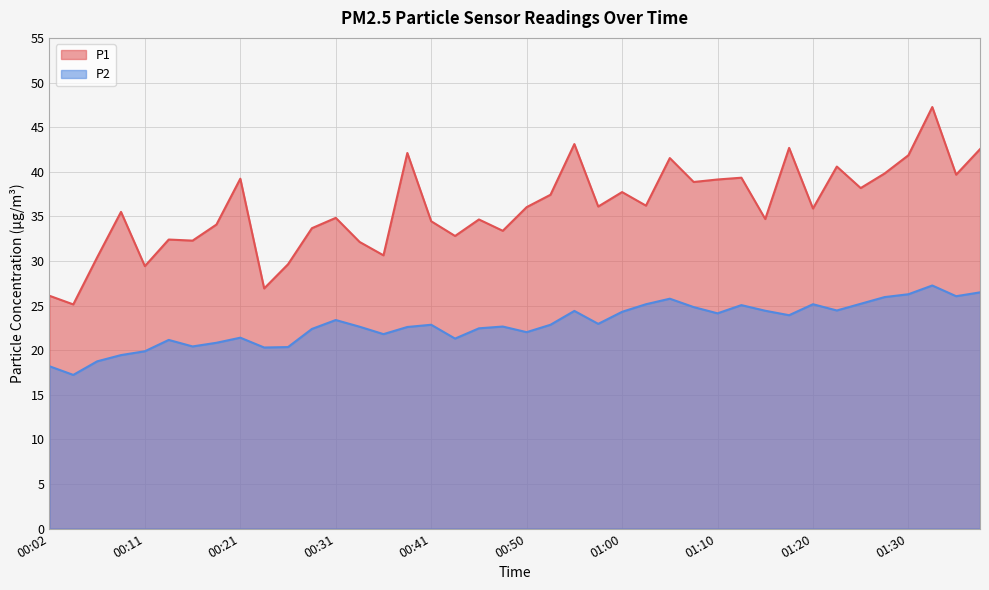

True or false: P2 has more than 0 interior local peaks.

True